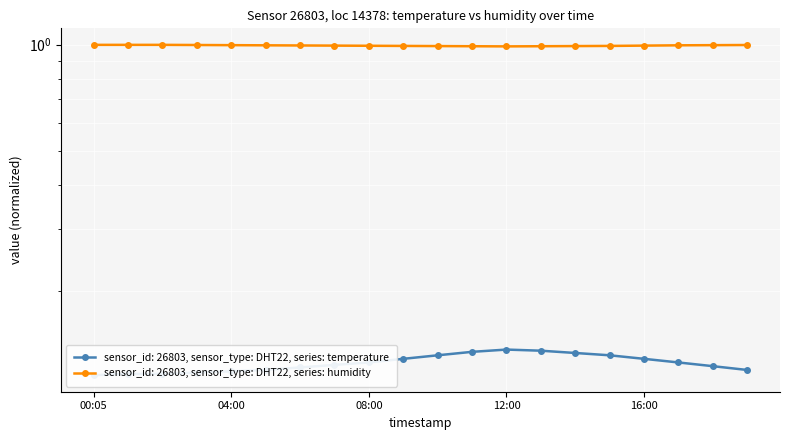

What is the total value across all series at 13:00?

1.1